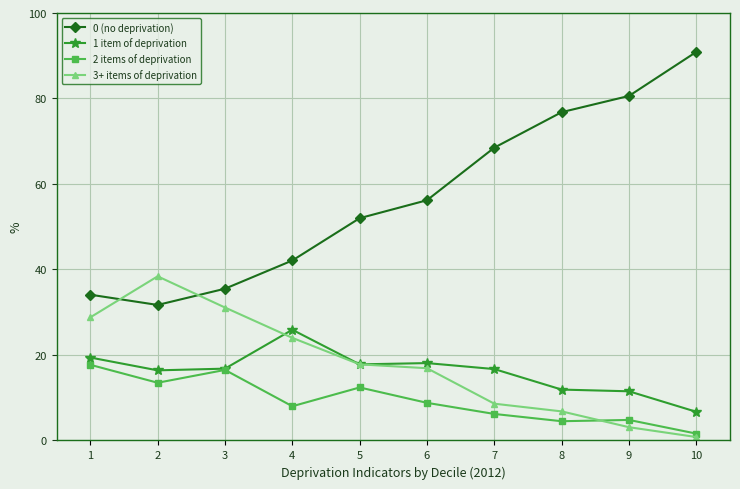

What are all the series names shown in the legend?

0 (no deprivation), 1 item of deprivation, 2 items of deprivation, 3+ items of deprivation